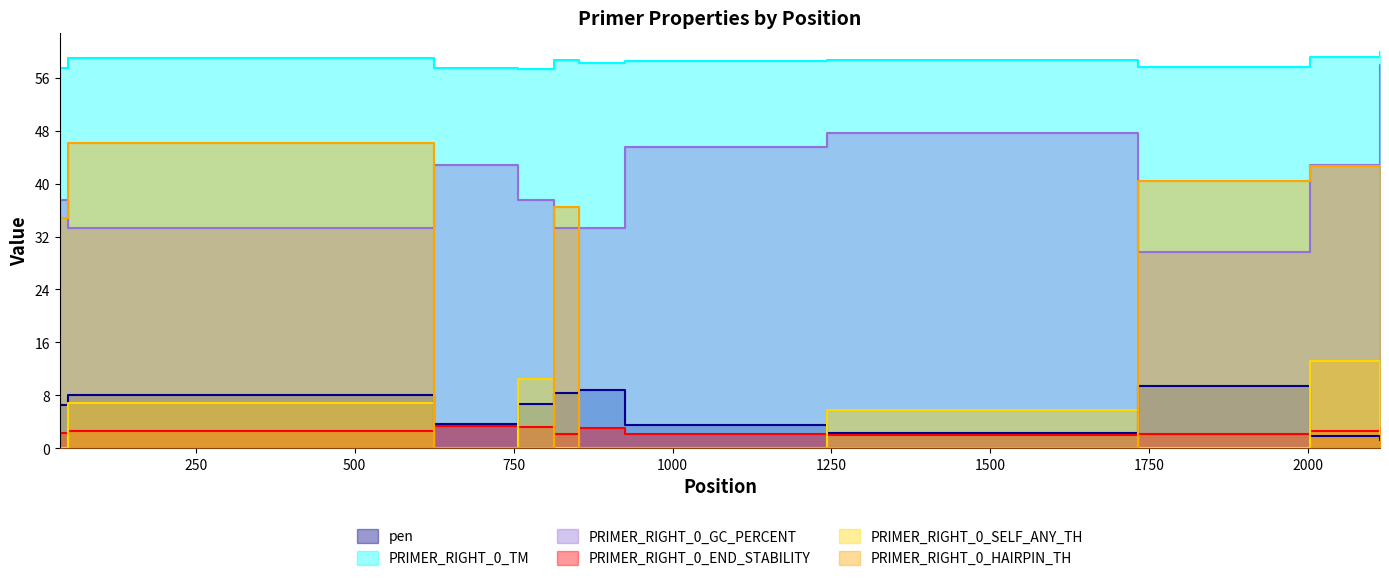

What is the average value of the PRIMER_RIGHT_0_SELF_ANY_TH series?

3.5